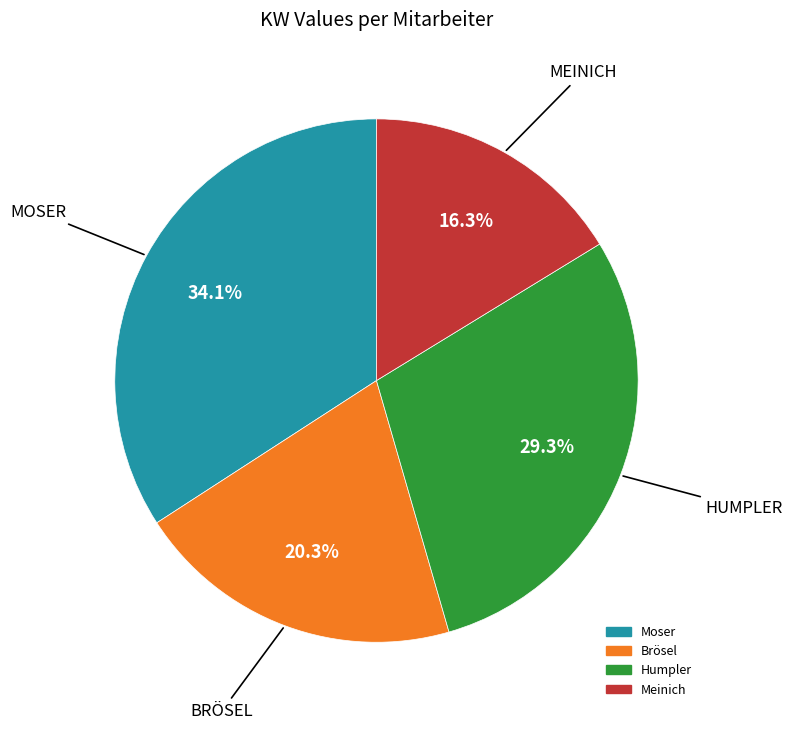

To the nearest percent, what portion does Meinich represent?

16%